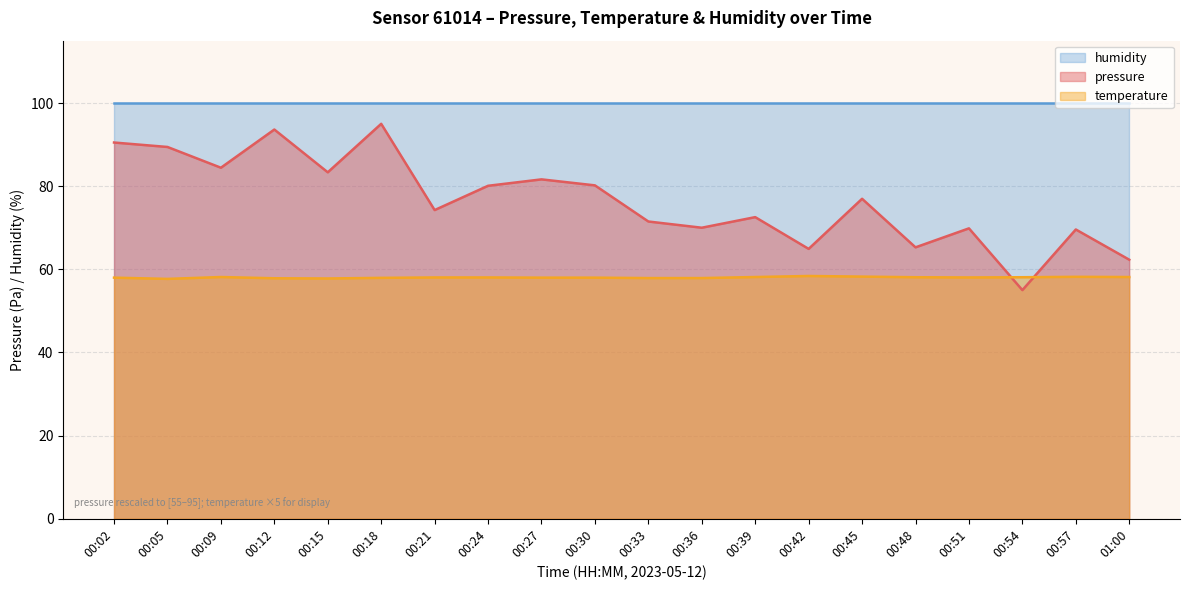

Does the chart display data point markers on the line(s)?

No